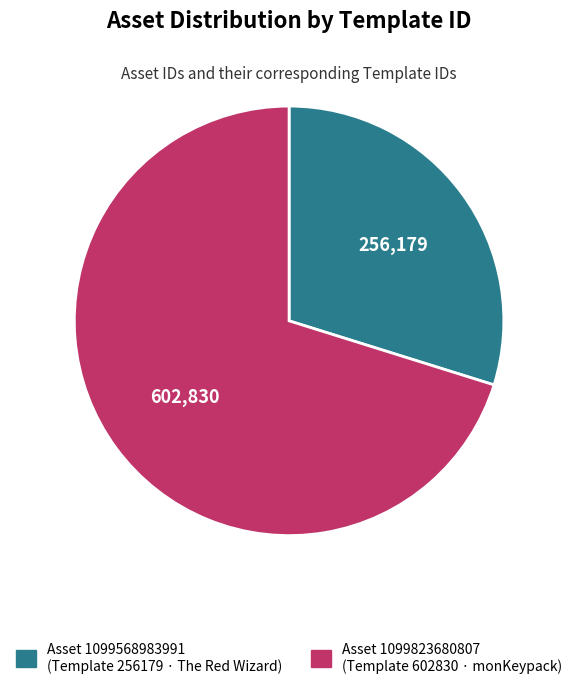

Is there a majority slice in this chart?

Yes